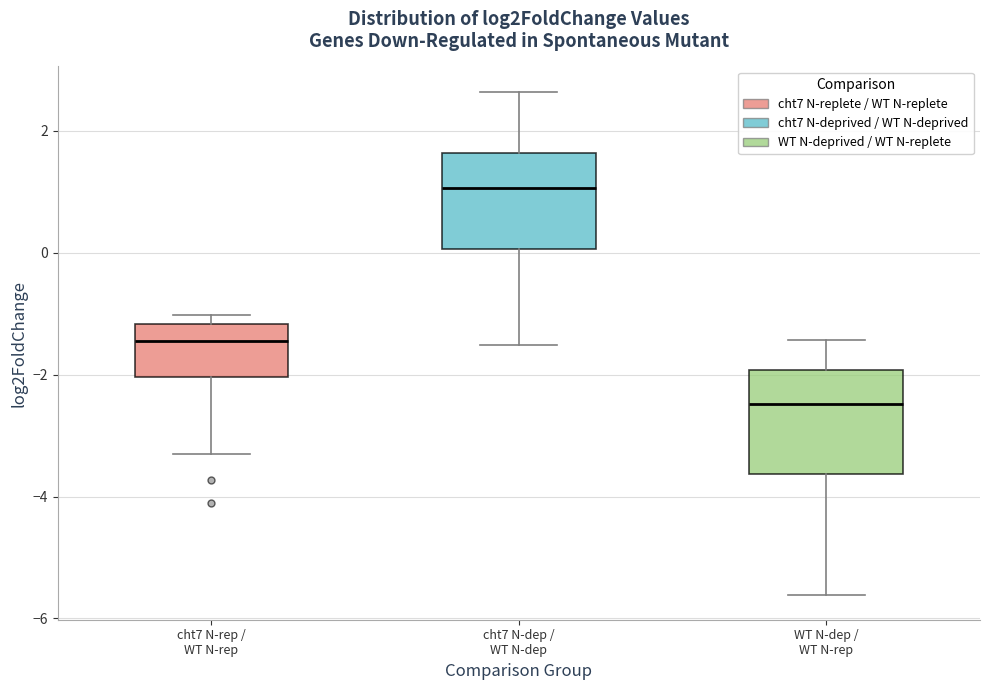

Where is the lower edge of the box for cht7 N-dep / WT N-dep on the y-axis? The values are not printed on the chart, so give them approximately, as read against the axis.

0.0